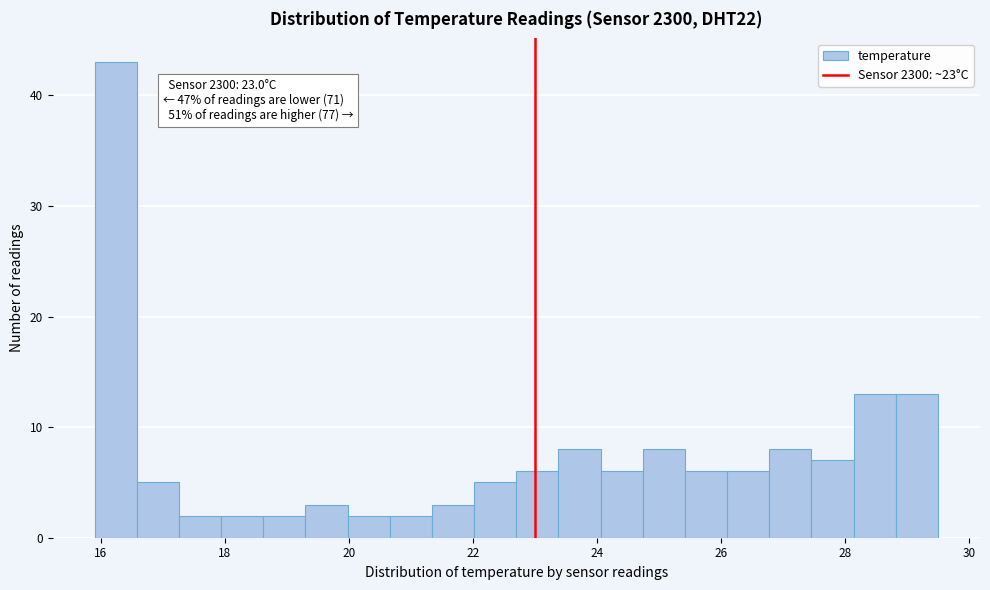

Around what value on the x-axis is the tallest bar? Give the approximate position of its centre, as read against the axis.

16.2